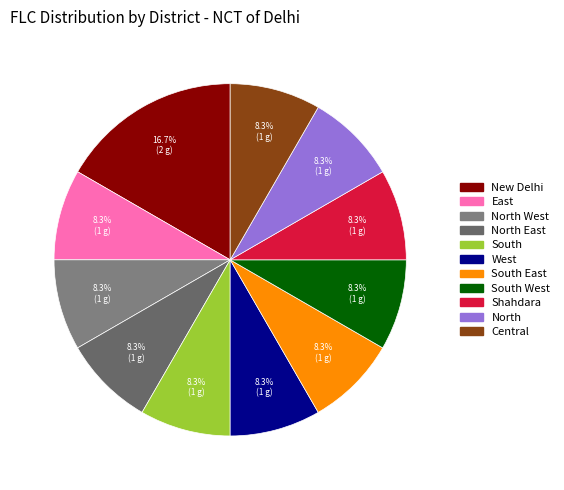

Is there a majority slice in this chart?

No